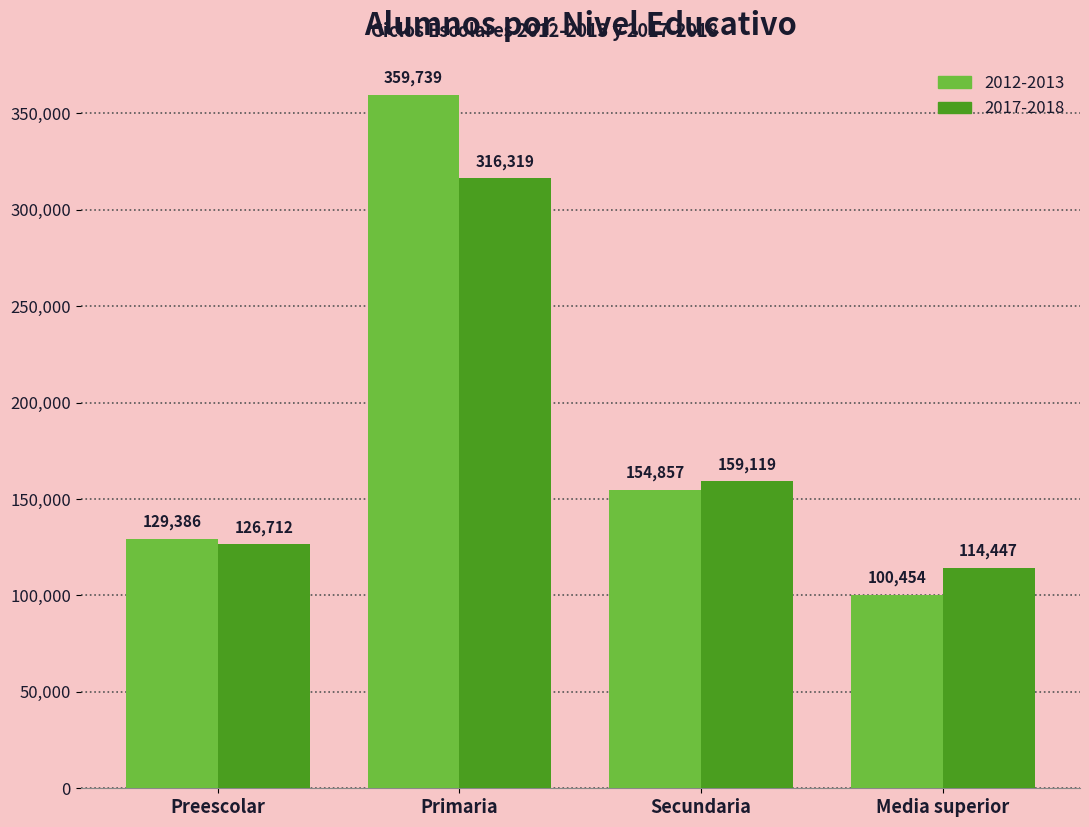

At how many categories does at least one series exceed 172445?

1